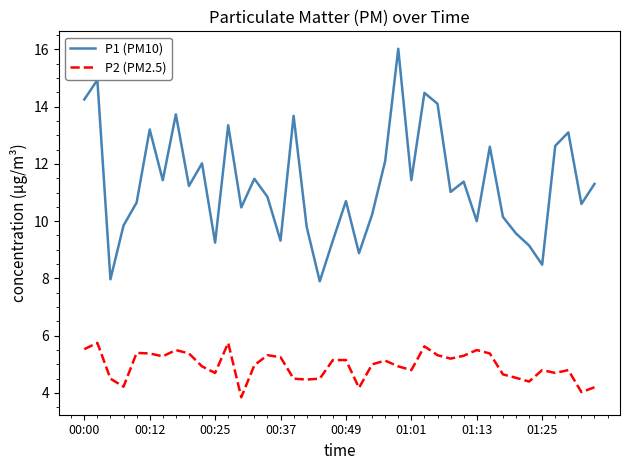

Which series has the largest range (max minus min)?

P1 (PM10)